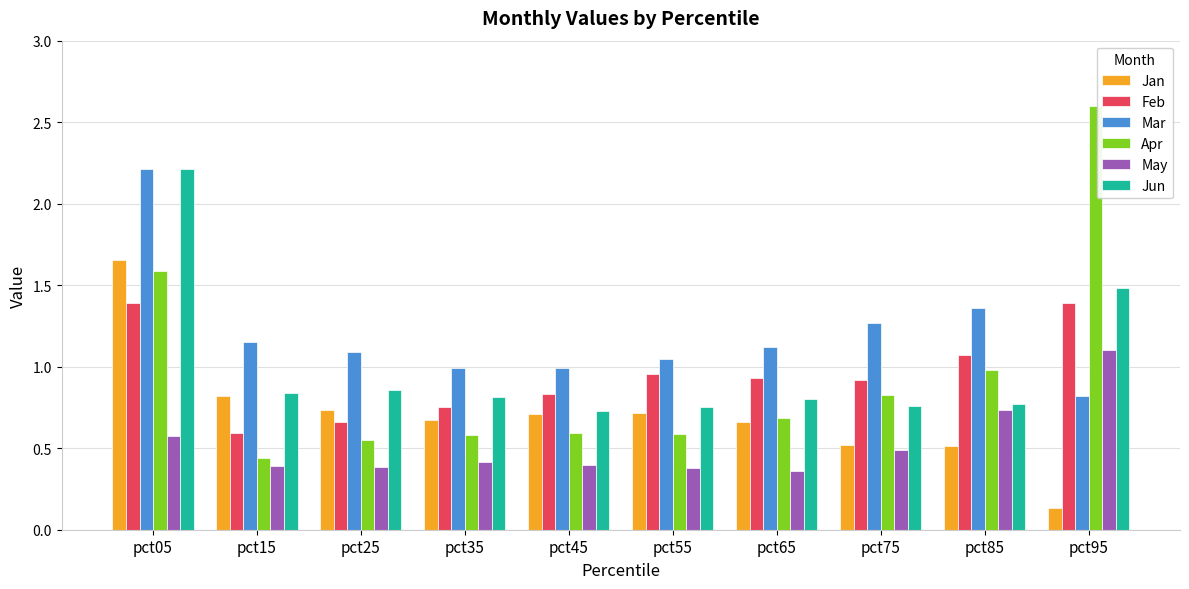

Which series has the largest total across all categories?

Mar